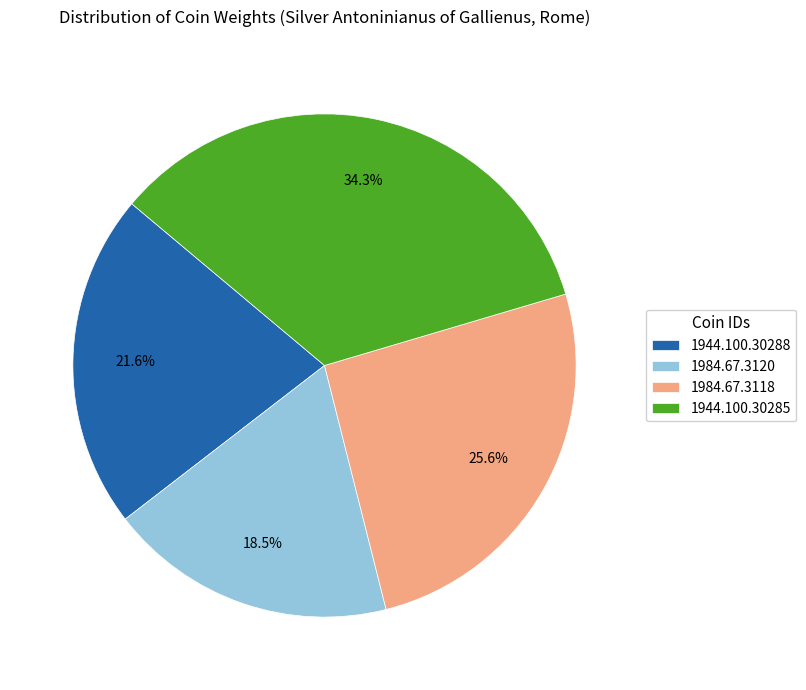

What is the smallest slice in the pie chart?

1984.67.3120